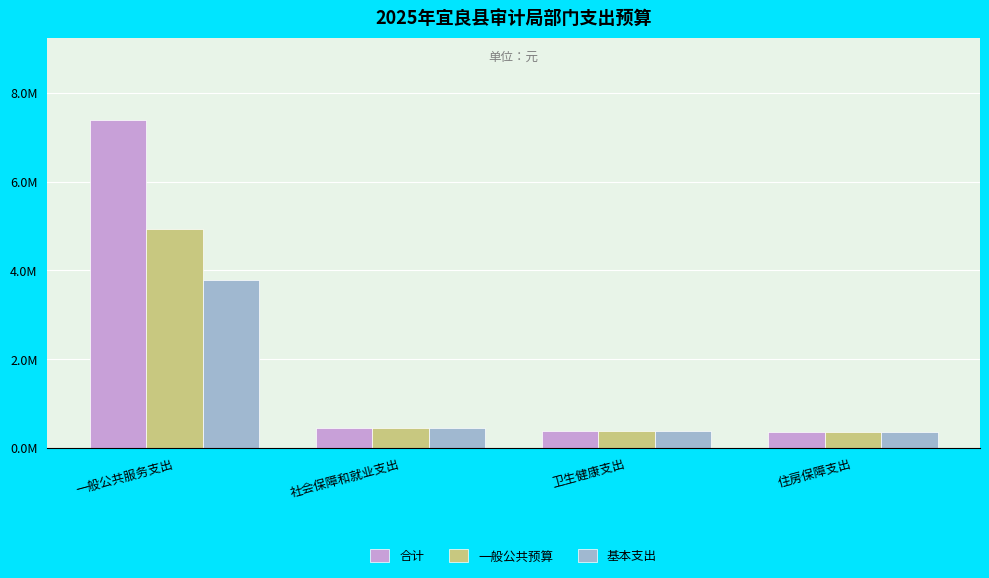

At which label does 一般公共预算 first exceed 459490?

一般公共服务支出